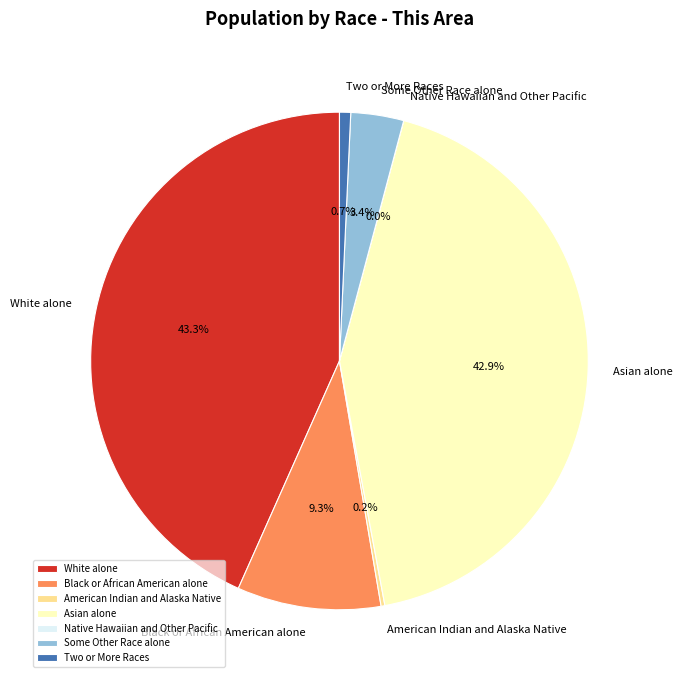

True or false: White alone accounts for 43% of the total.

True